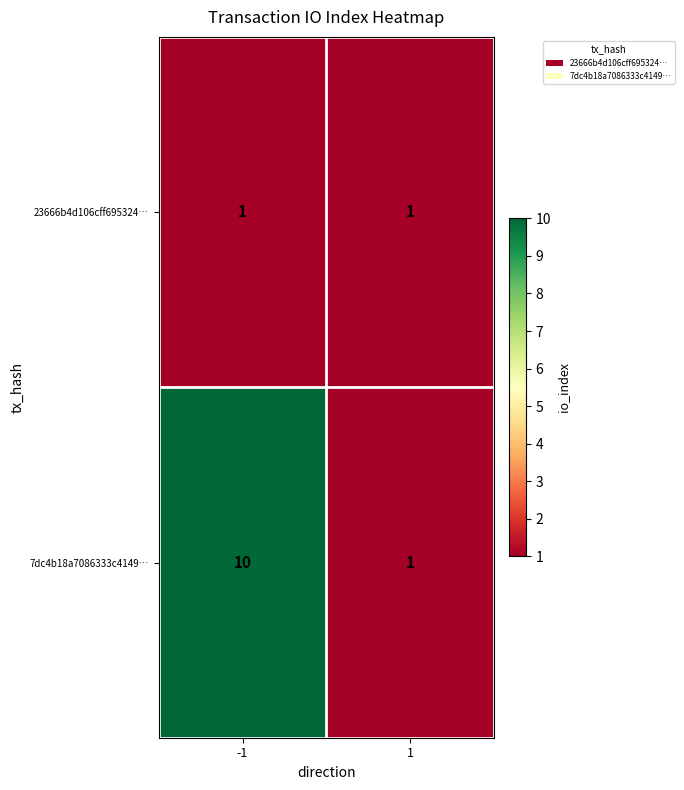

The value of 7dc4b18a7086333c4149… at -1 is 16. True or false?

False